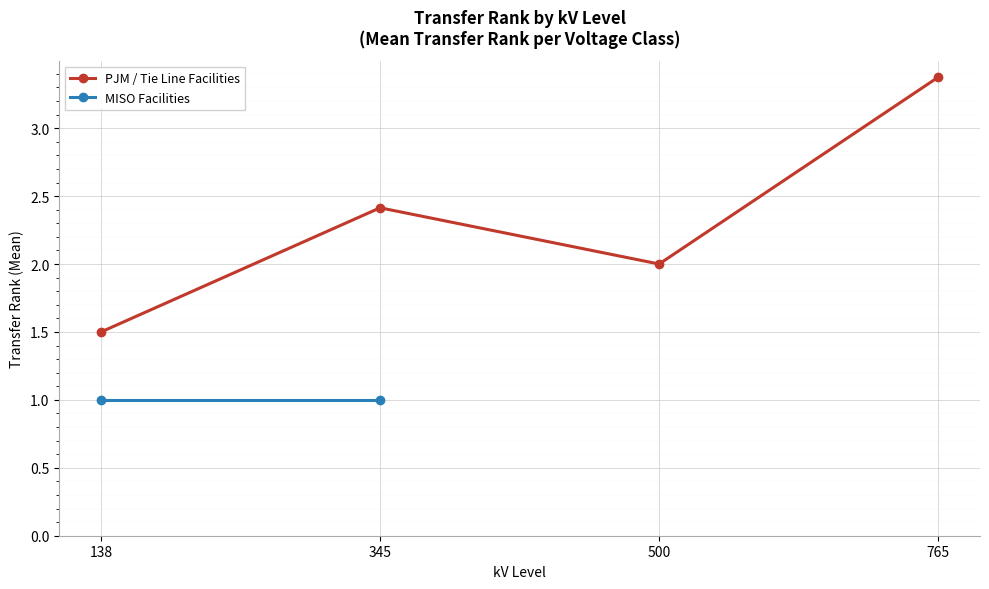

What is the value of the PJM / Tie Line Facilities point at the 1st from the left?

1.5